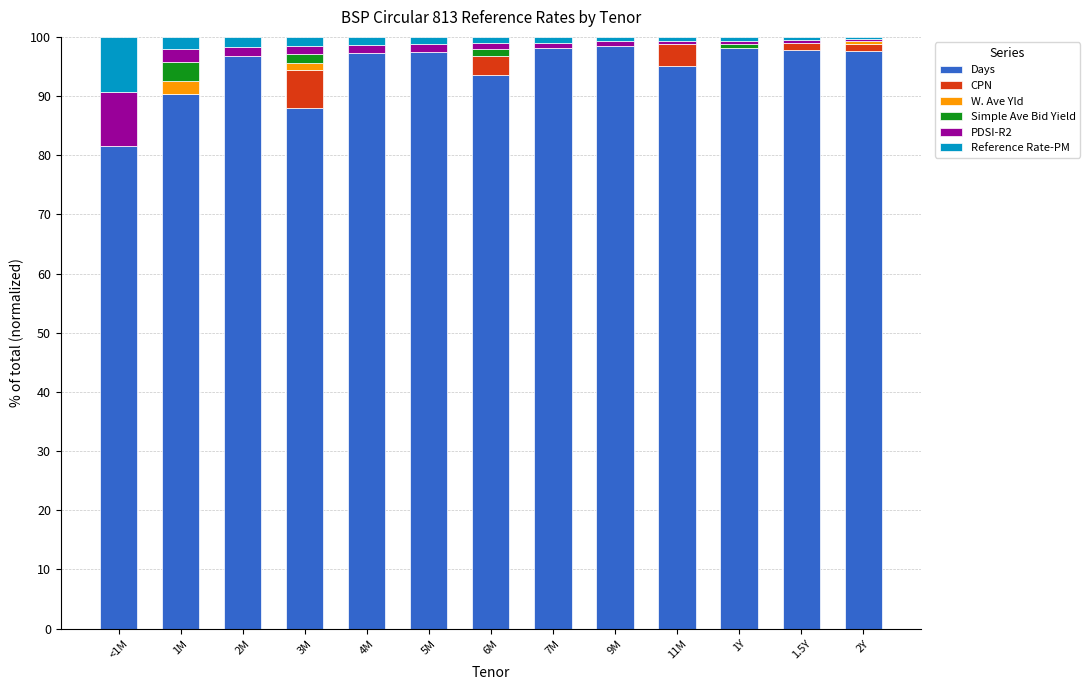

What is the highest value of the Days series?

98.5